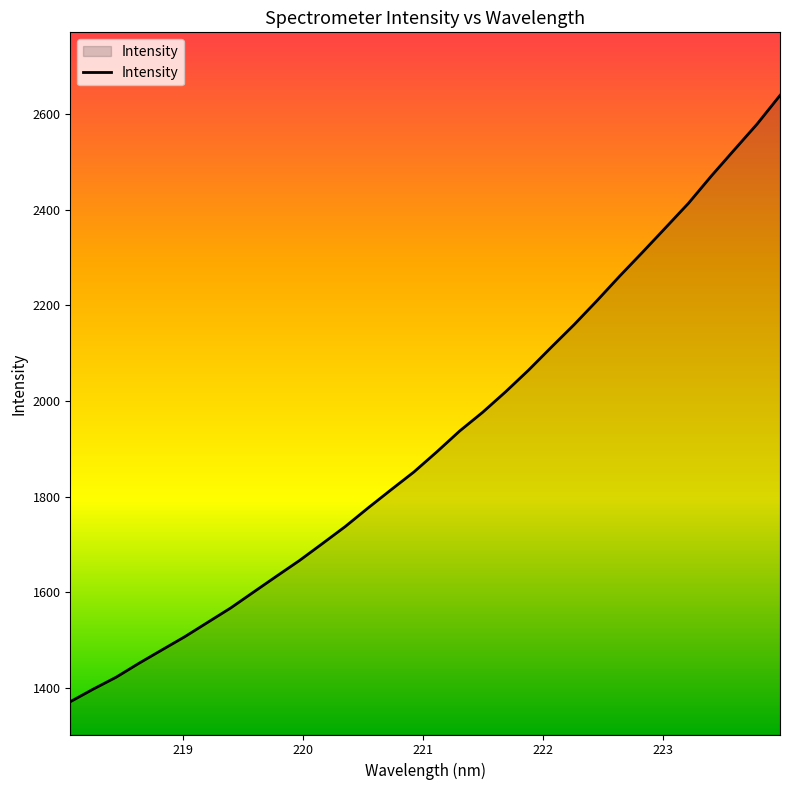

What is the smallest value displayed?

1371.0